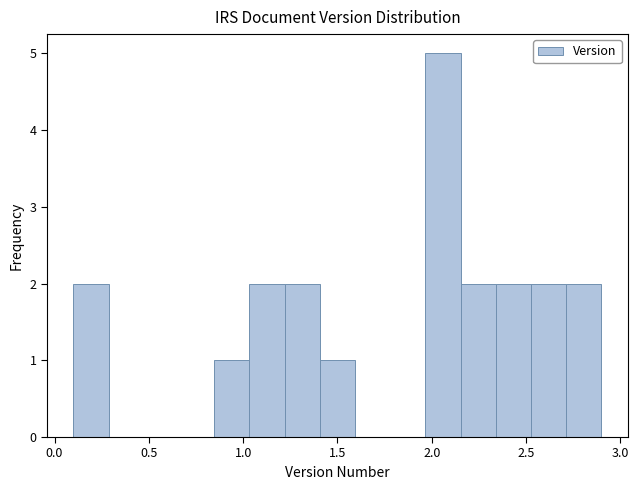

Read against the x-axis, roughly where is the centre of the tallest bar?

2.05